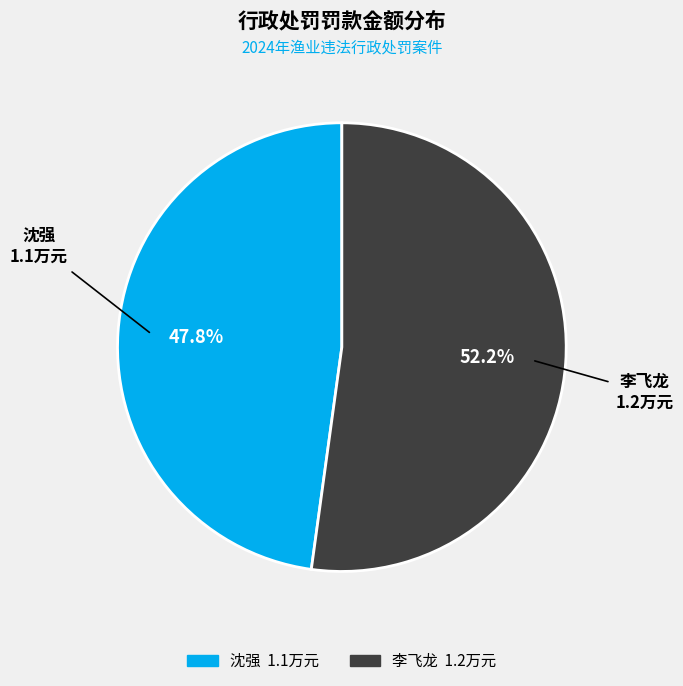

To the nearest percent, what is the difference between the largest and smallest slice percentages?

4%